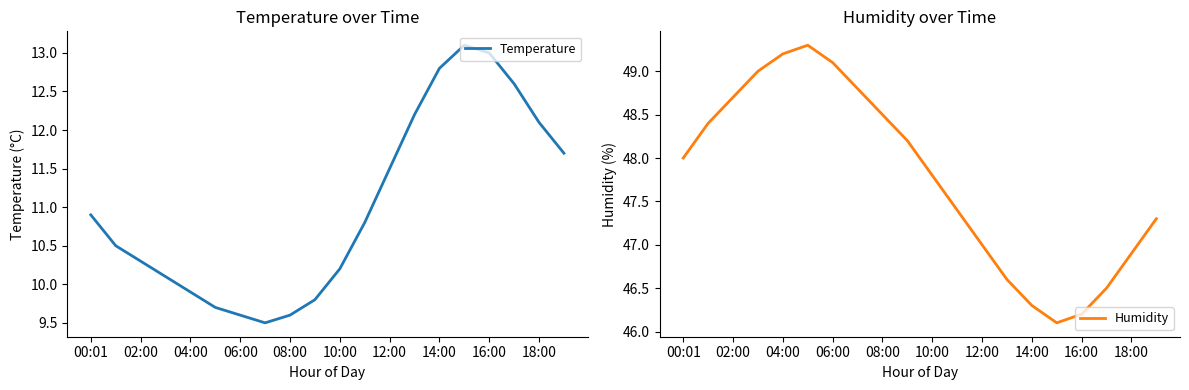

Is it true that Temperature equals 2.9 at 00:01?

False